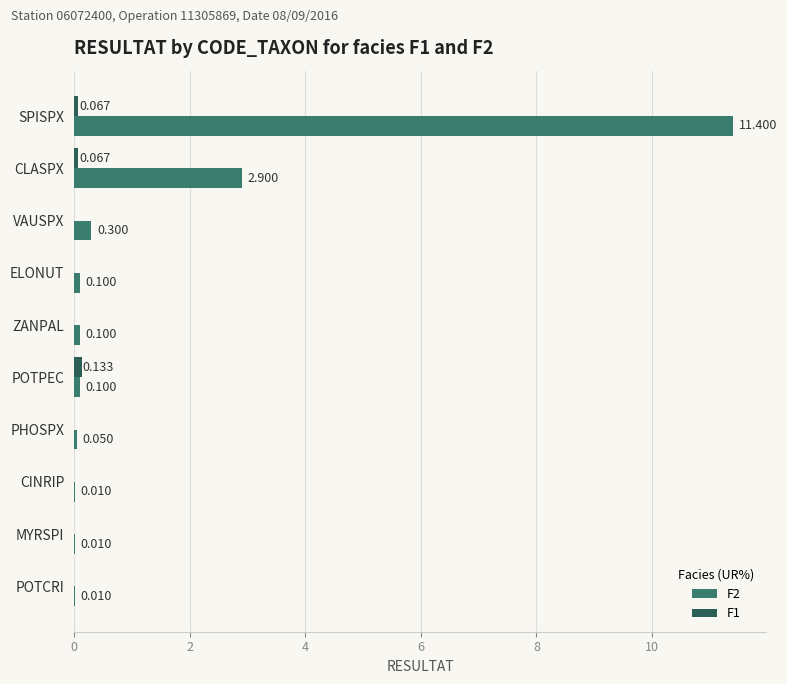

At which category is the sum across all series the highest?

SPISPX